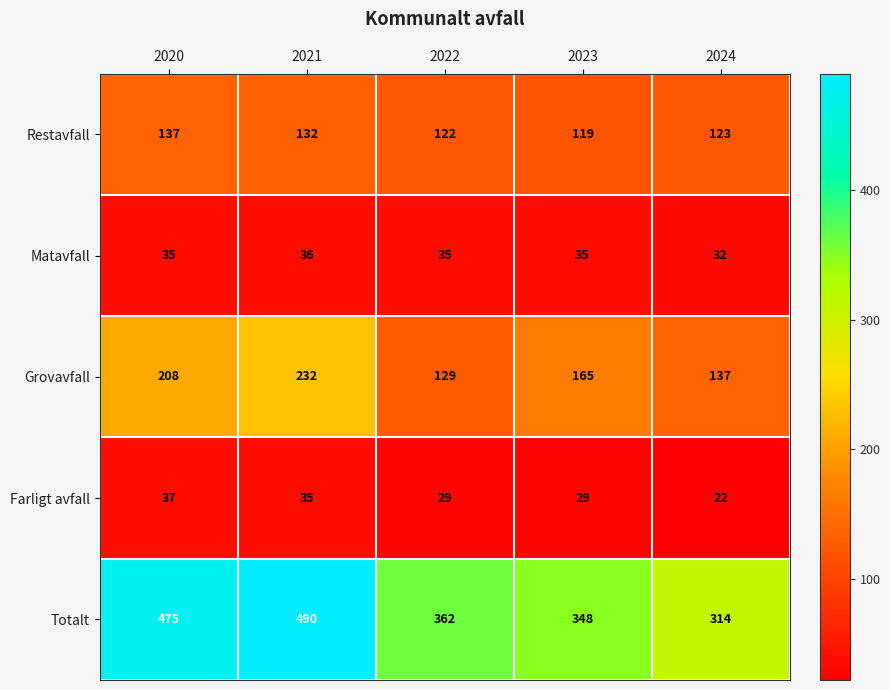

At which label is Grovavfall closest to 180?

2023